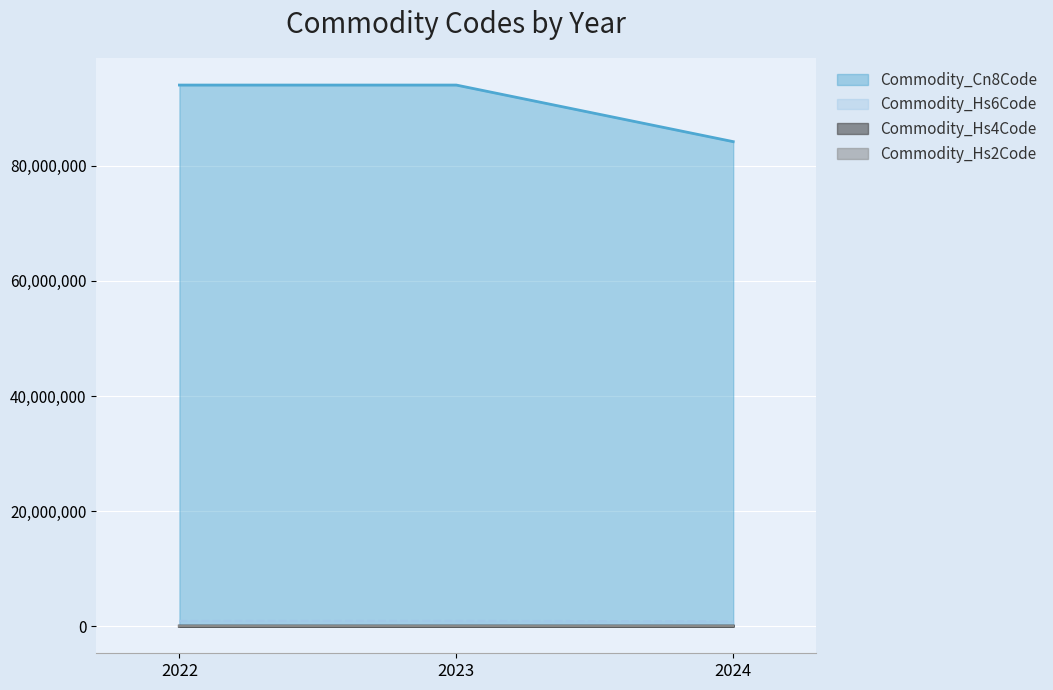

What is the total value across all series at 2023?

94967675